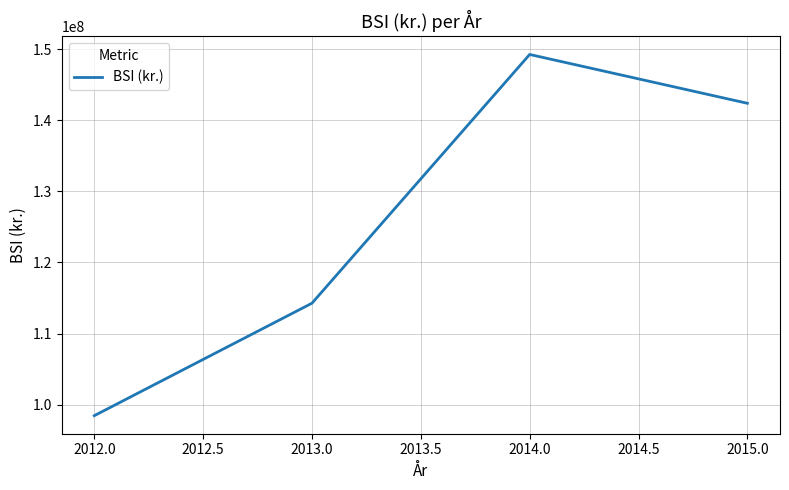

Rank the categories by value from lowest to highest.

2012.0, 2013.0, 2015.0, 2014.0